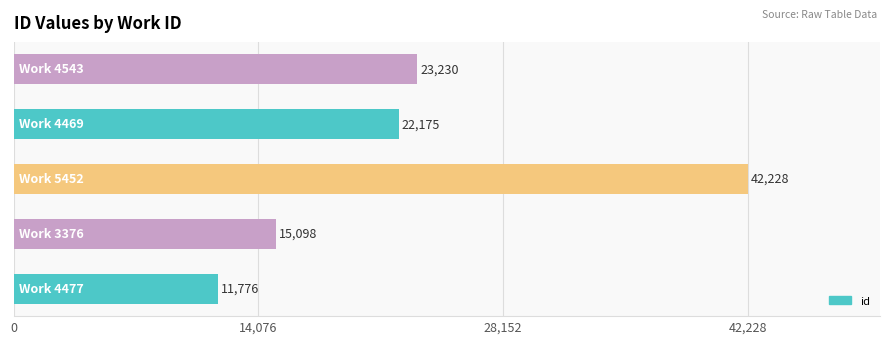

Does the chart contain any negative values?

No